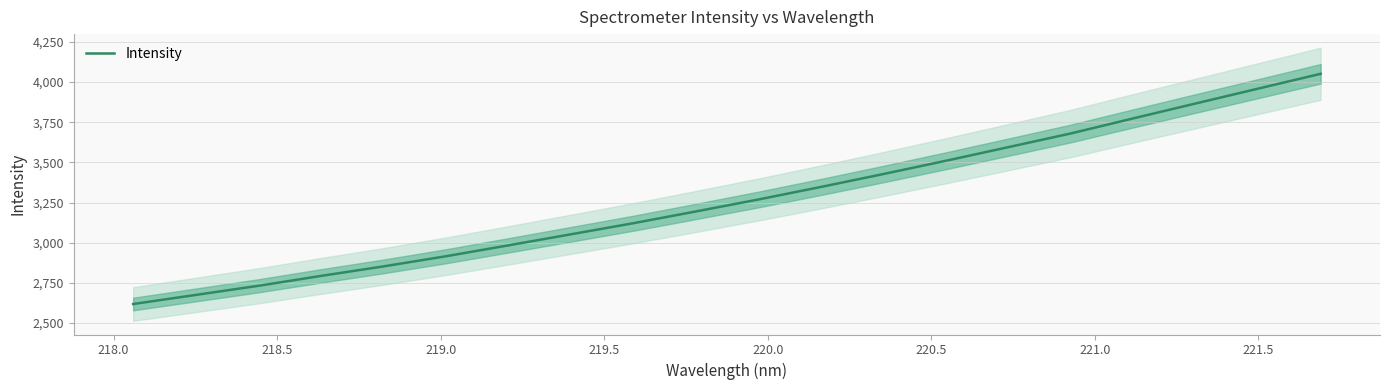

What is the difference between the maximum and minimum values?

1432.9